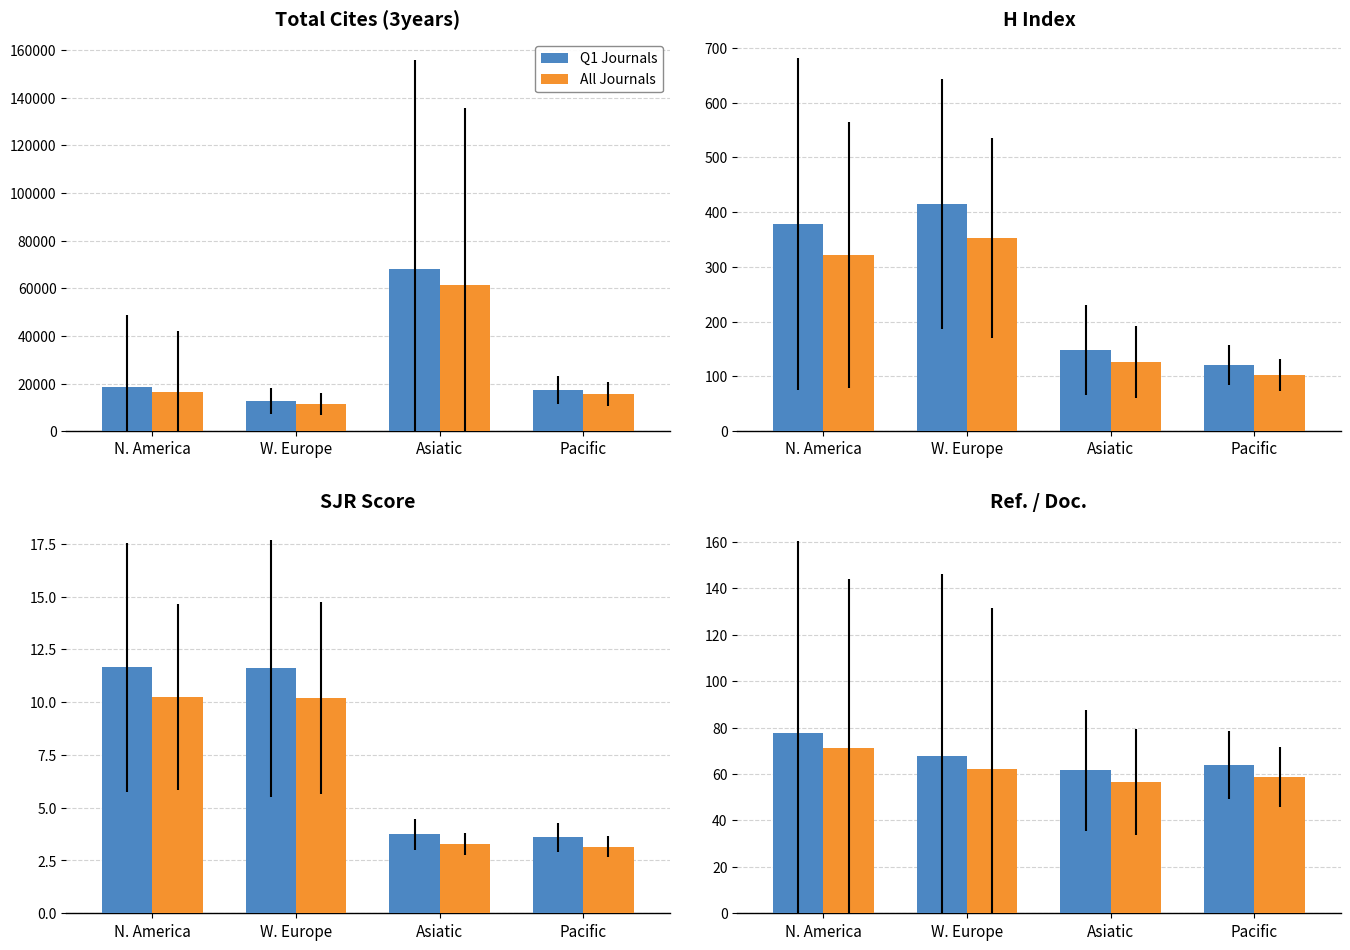

What is the sum of the All Journals values at N. America and Asiatic?

128.0